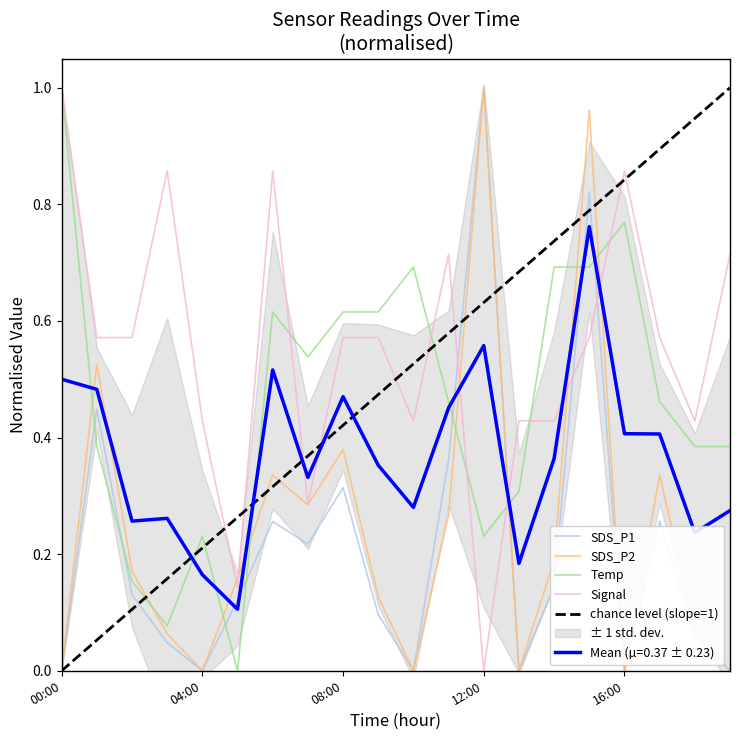

Which series has the largest range (max minus min)?

SDS_P1